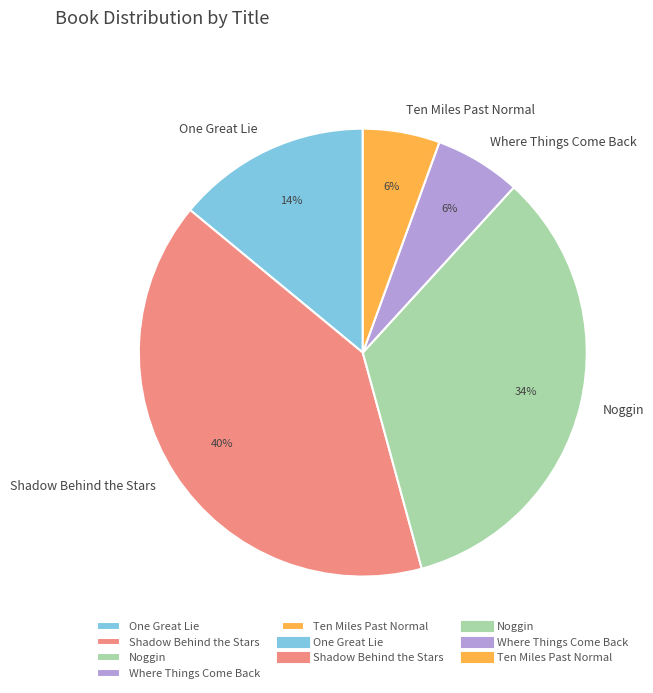

To the nearest percent, what is the average slice percentage?

20%